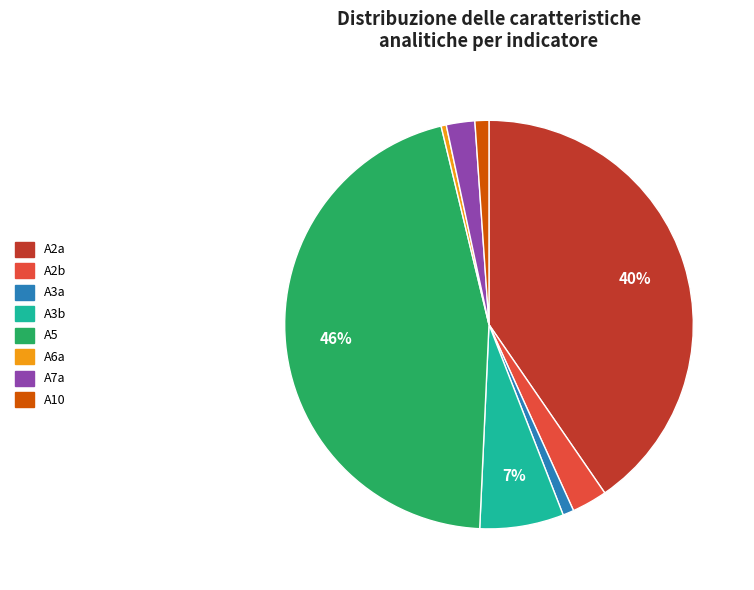

Does any single category account for the majority?

No